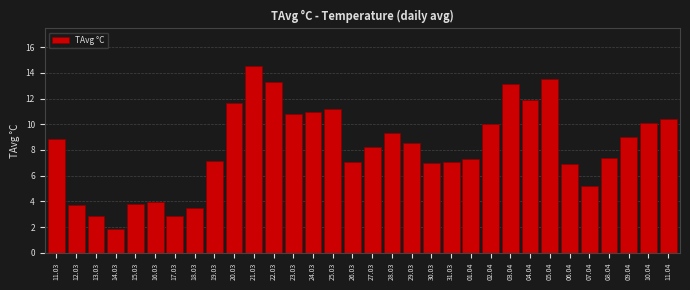

The chart shows a value of 10.4 at 11.04. True or false?

True